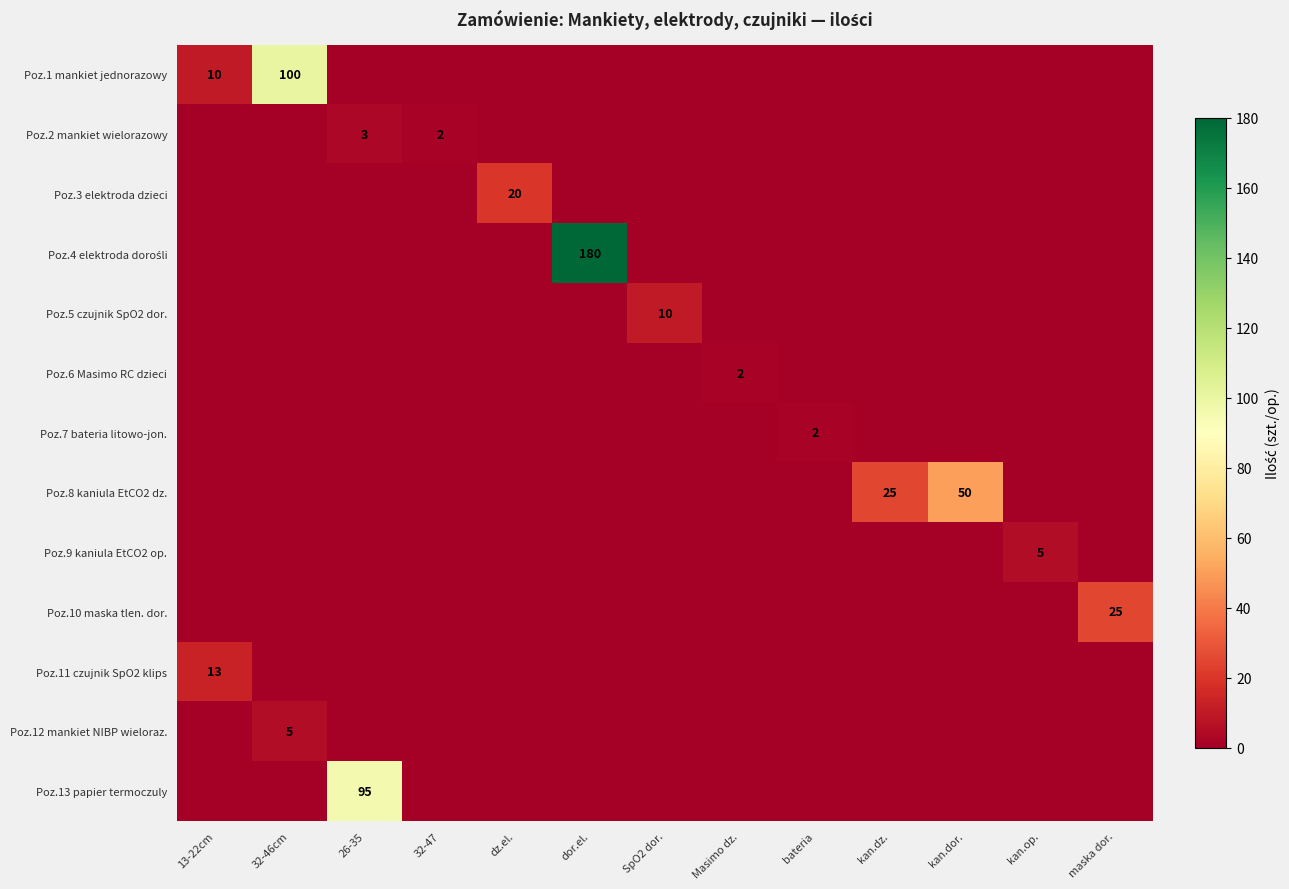

What is the spread (max minus min) of values at kan.dor.?

50